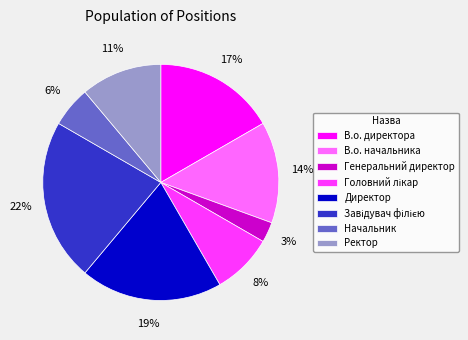

Count the number of slices in the pie.

8